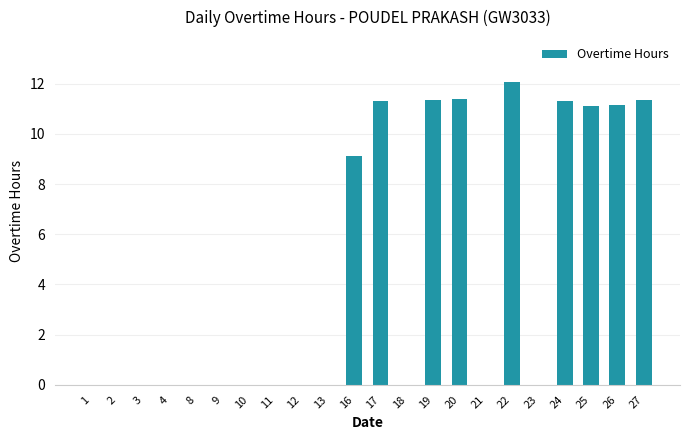

Which label corresponds to the largest value in the chart?

22